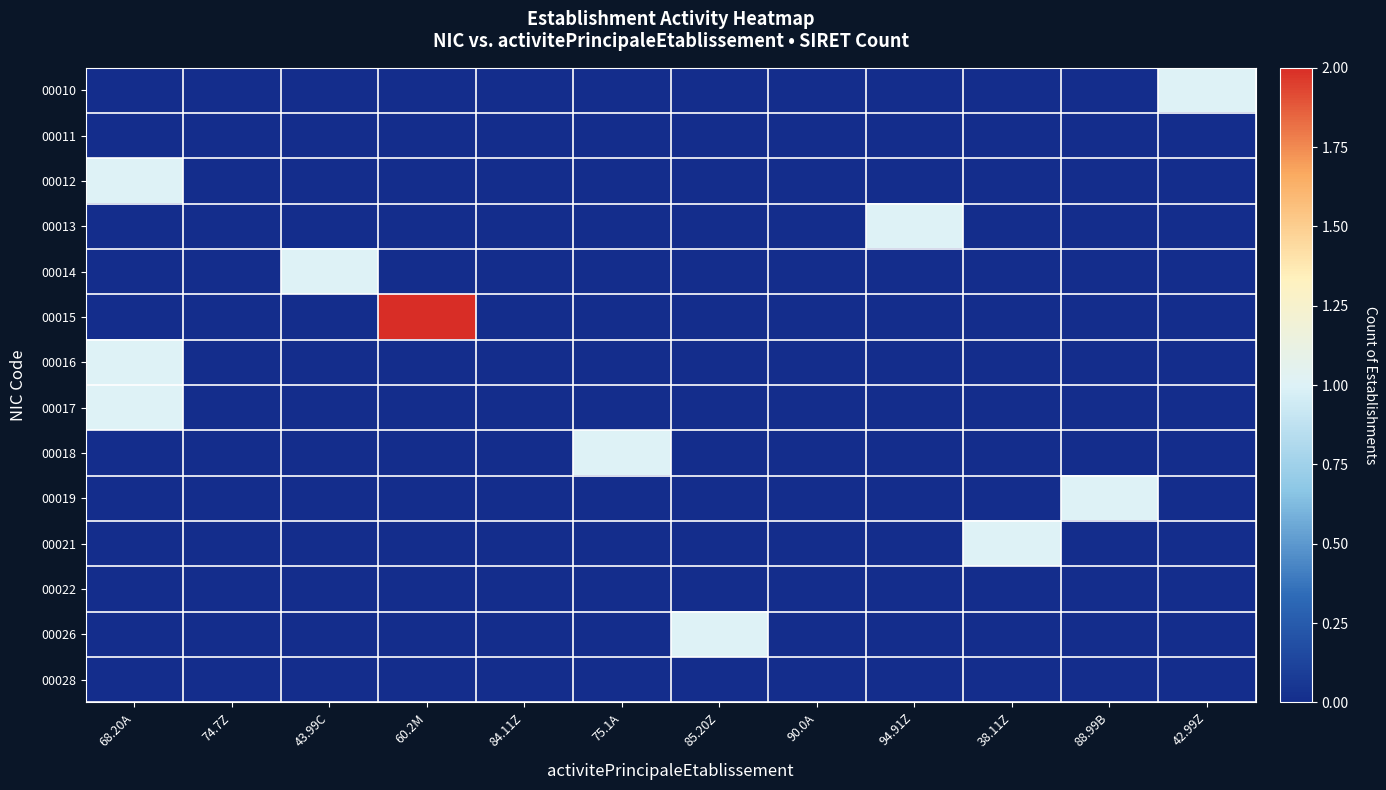

Count the number of data series in this chart.

14